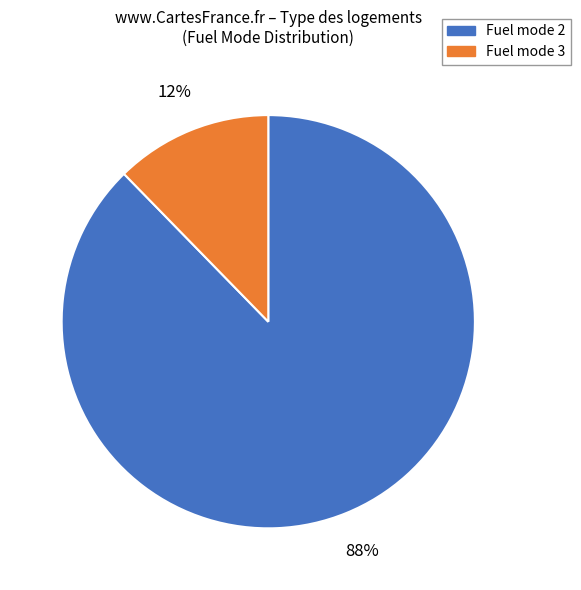

Count the number of slices in the pie.

2